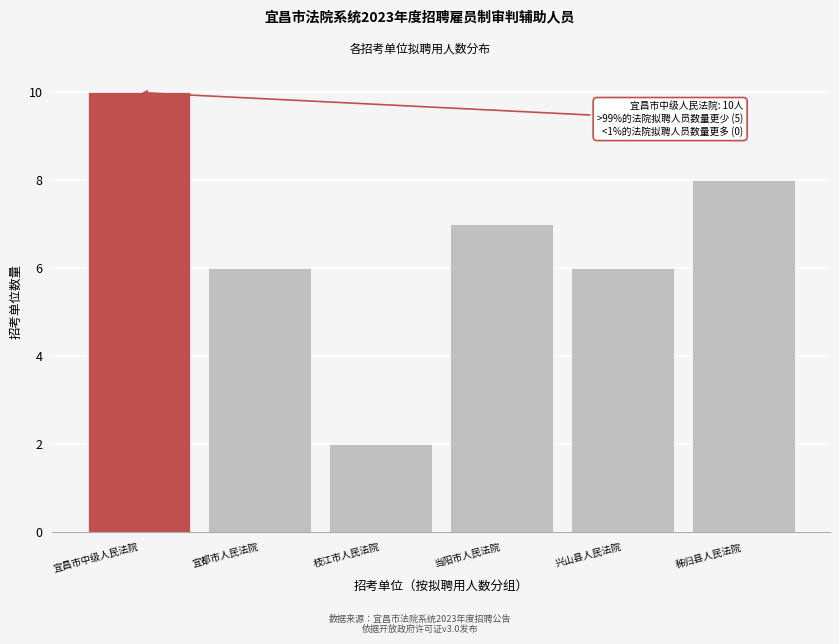

Reading right to left, list all the values displayed in this chart.

秭归县人民法院=8	兴山县人民法院=6	当阳市人民法院=7	枝江市人民法院=2	宜都市人民法院=6	宜昌市中级人民法院=10